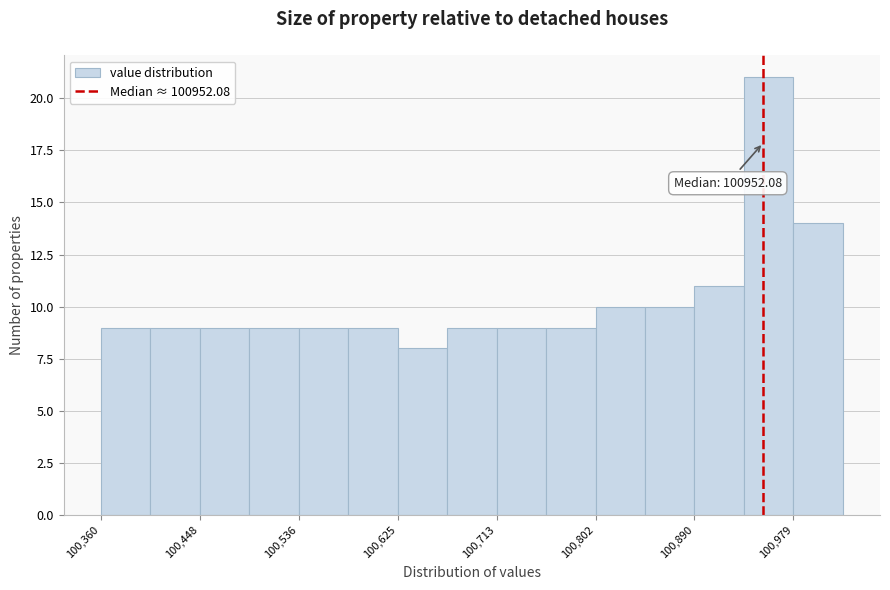

Over which range of the x-axis is the bar tallest?

100930 to 100980